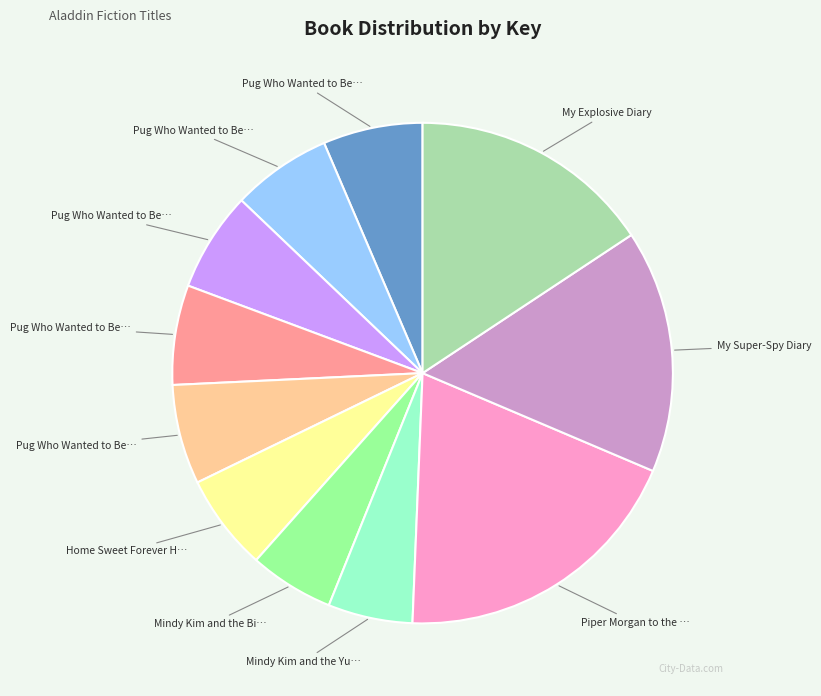

Does any single category account for the majority?

No